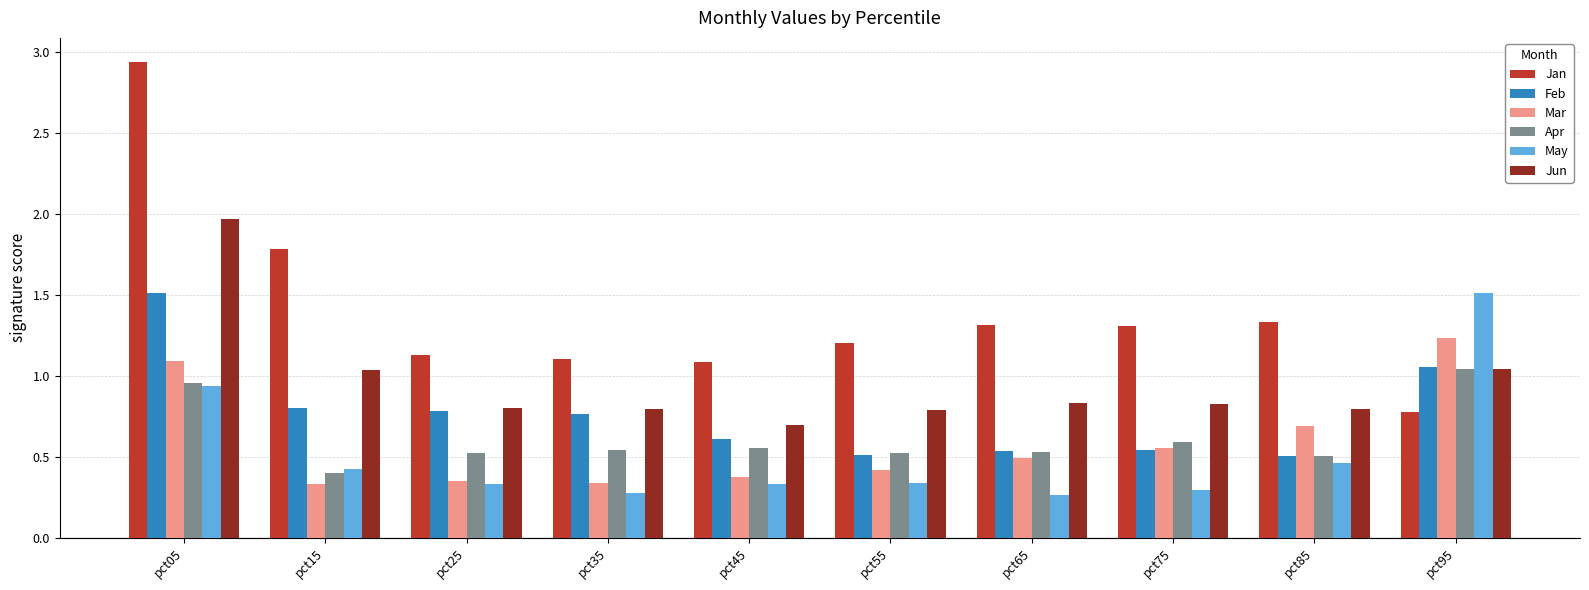

Is the value of Mar at pct95 greater than the value of Jan at pct35?

Yes